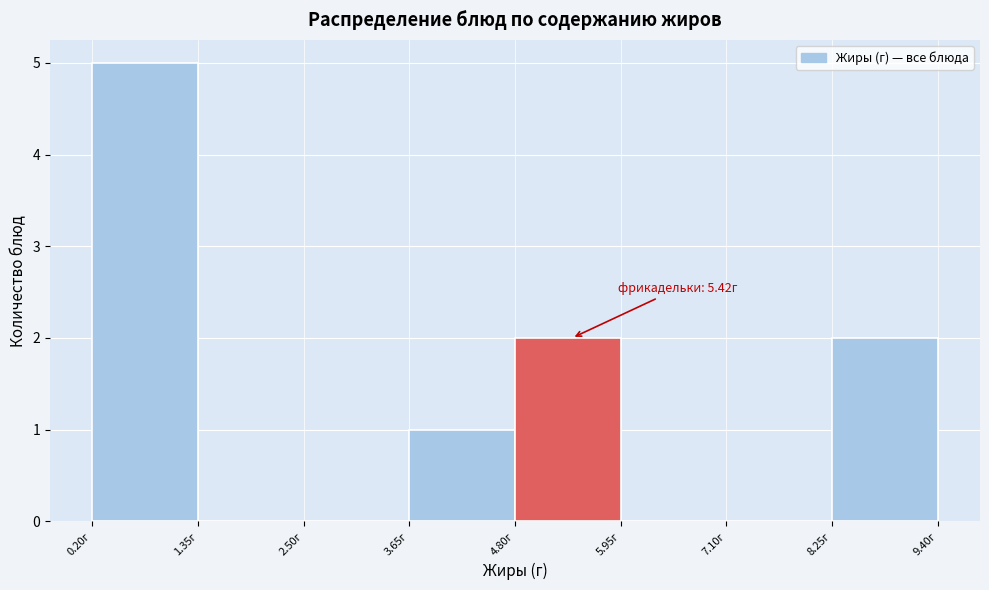

Which range on the x-axis has the tallest bar?

0.20 to 1.35